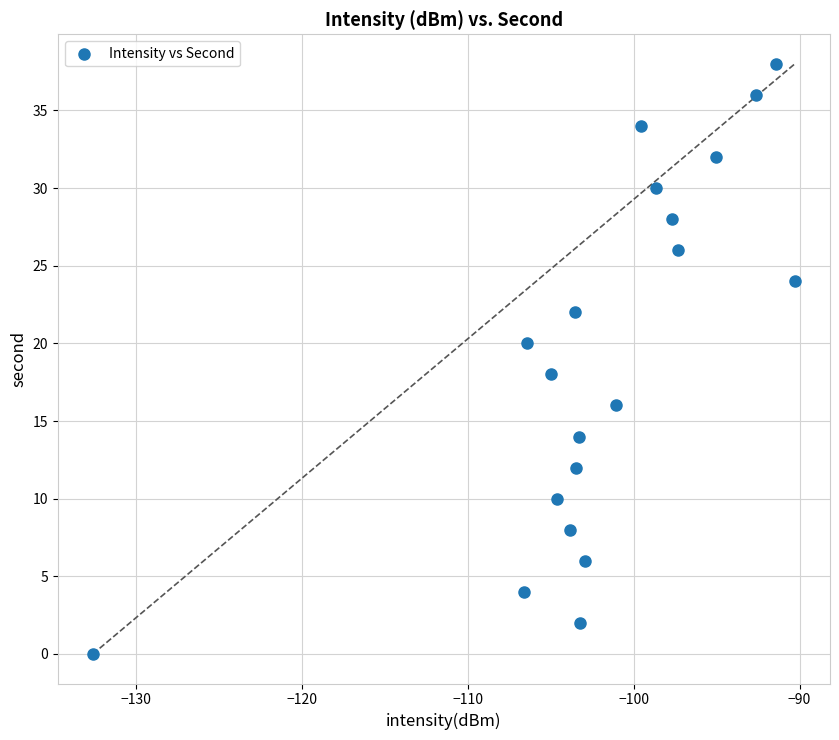

What is the range of Y values (max minus min)?

38